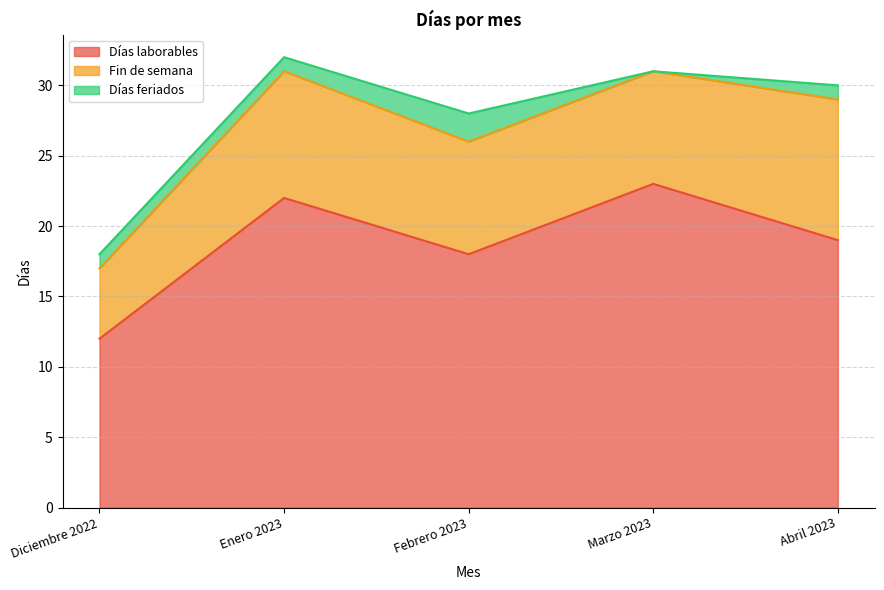

Between Diciembre 2022 and Febrero 2023, which is larger?

Febrero 2023